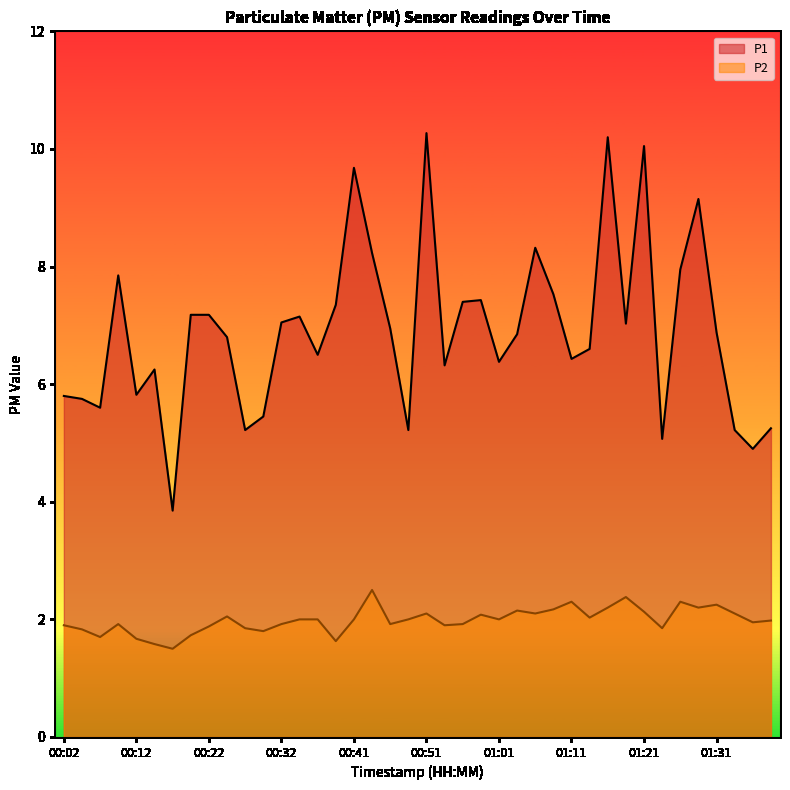

Which has a higher value, 00:02 or 00:44?

00:44